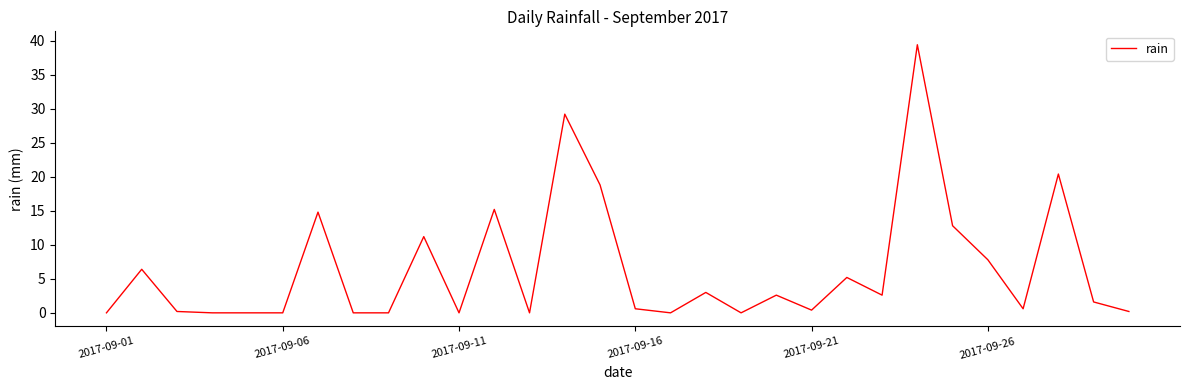

What is the difference between the maximum and minimum values?

39.4